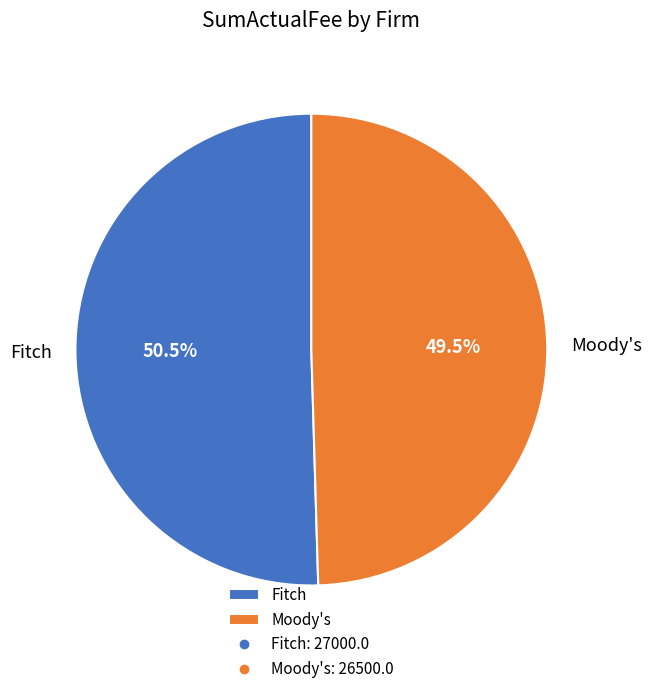

What is the majority slice?

Fitch